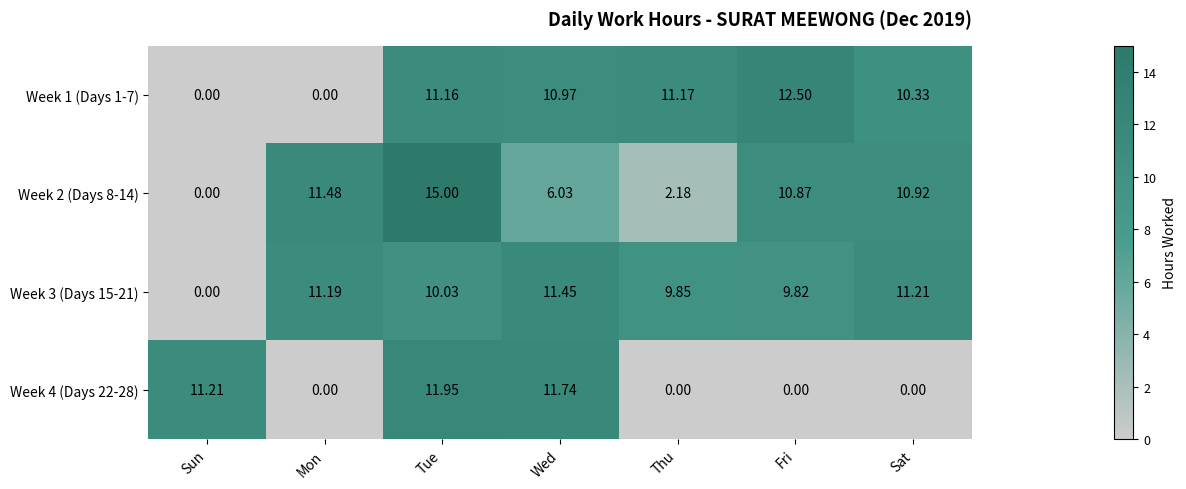

Where does the Week 3 (Days 15-21) series first go above 10?

Mon